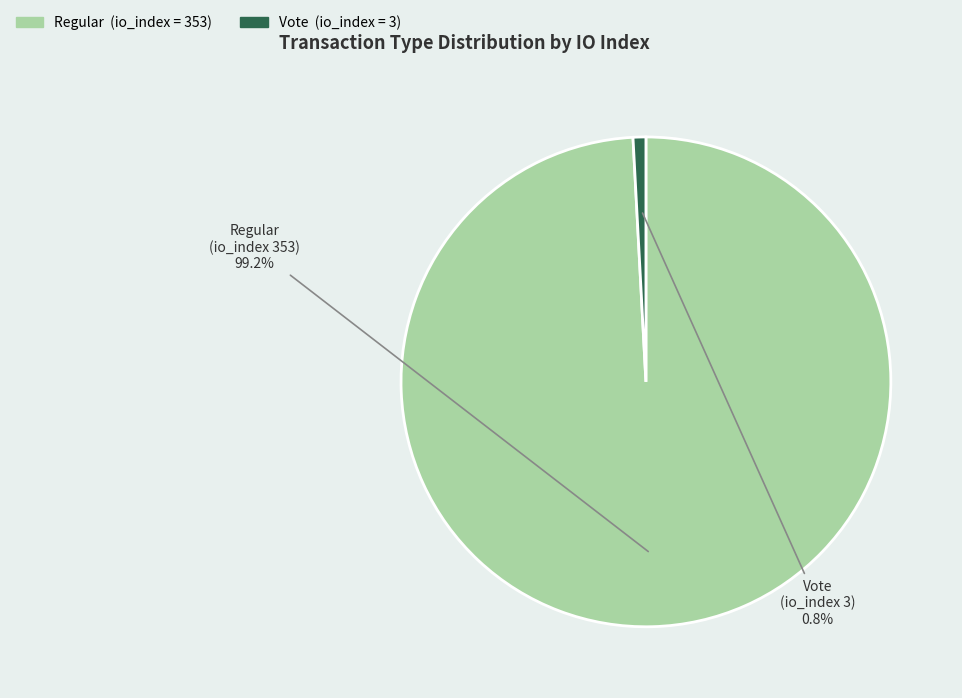

Does any single category account for the majority?

Yes